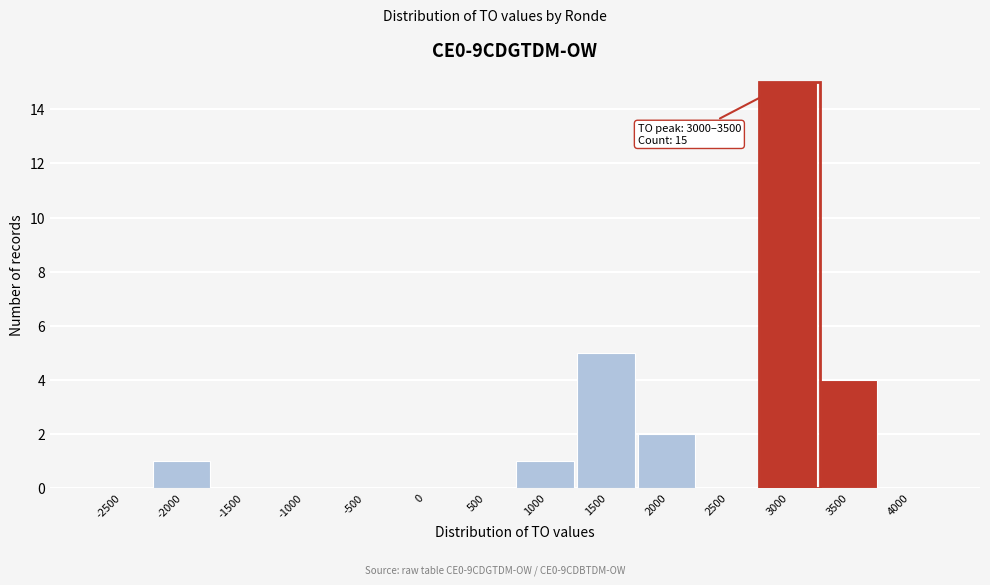

Reading left to right, list all the values displayed in this chart.

-2500=0	-2000=1	-1500=0	-1000=0	-500=0	0=0	500=0	1000=1	1500=5	2000=2	2500=0	3000=15	3500=4	4000=0